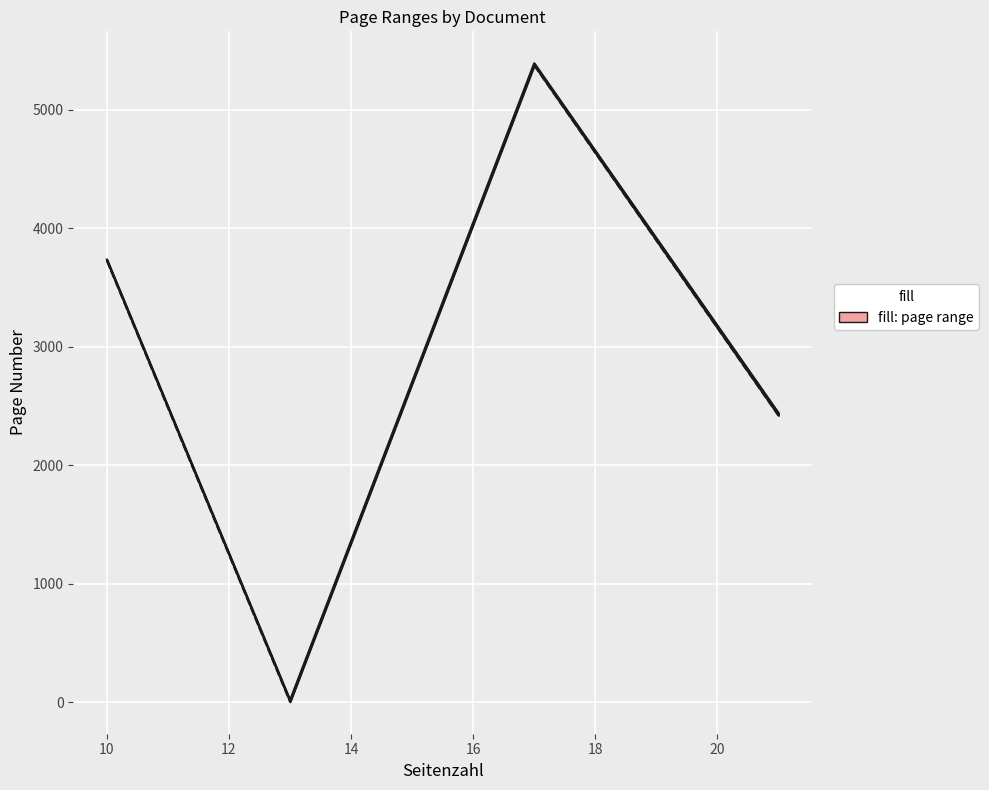

In Quelle:Letzte Seite, how many points are higher than both neighbors (excluding endpoints)?

1